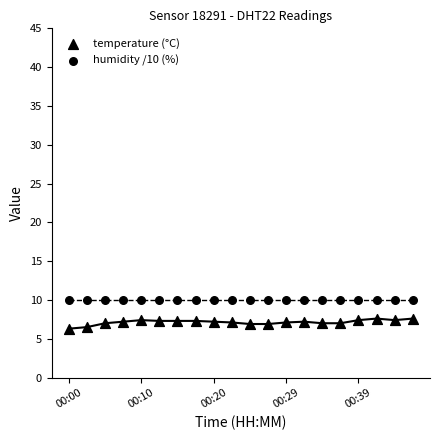

How many points are shown in the scatter plot?

40